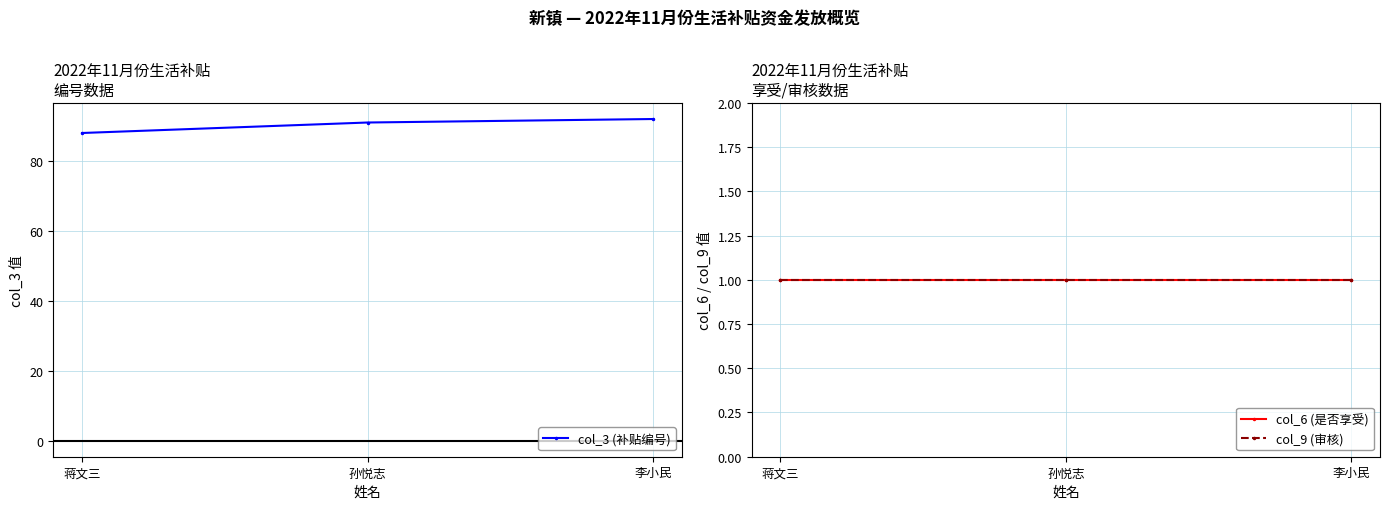

Which series has the largest total across all categories?

col_3 (补贴编号)